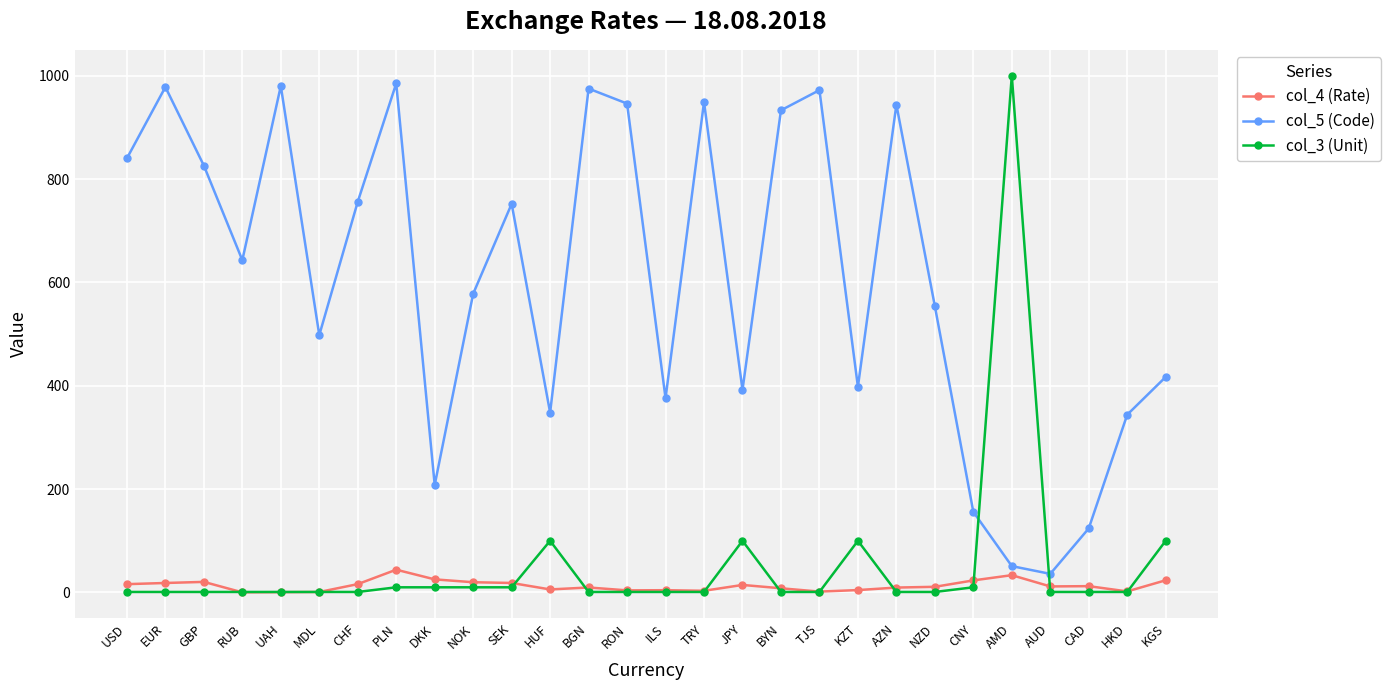

True or false: col_4 (Rate) and col_3 (Unit) cross at least once.

True